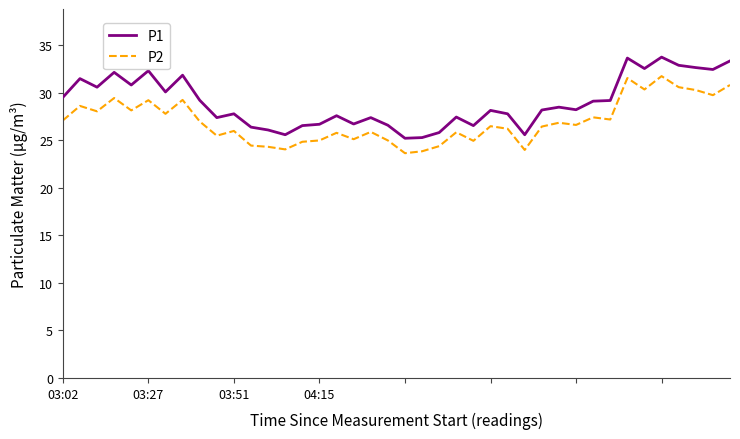

True or false: P1 and P2 intersect in this chart.

False